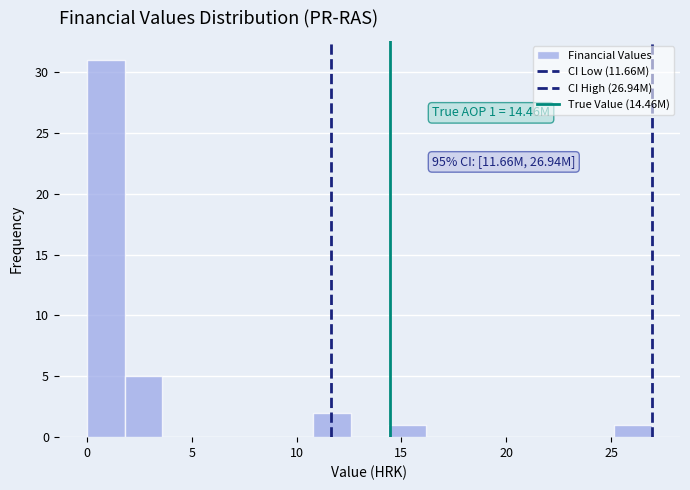

Around what value on the x-axis is the tallest bar? Give the approximate position of its centre, as read against the axis.

1.0